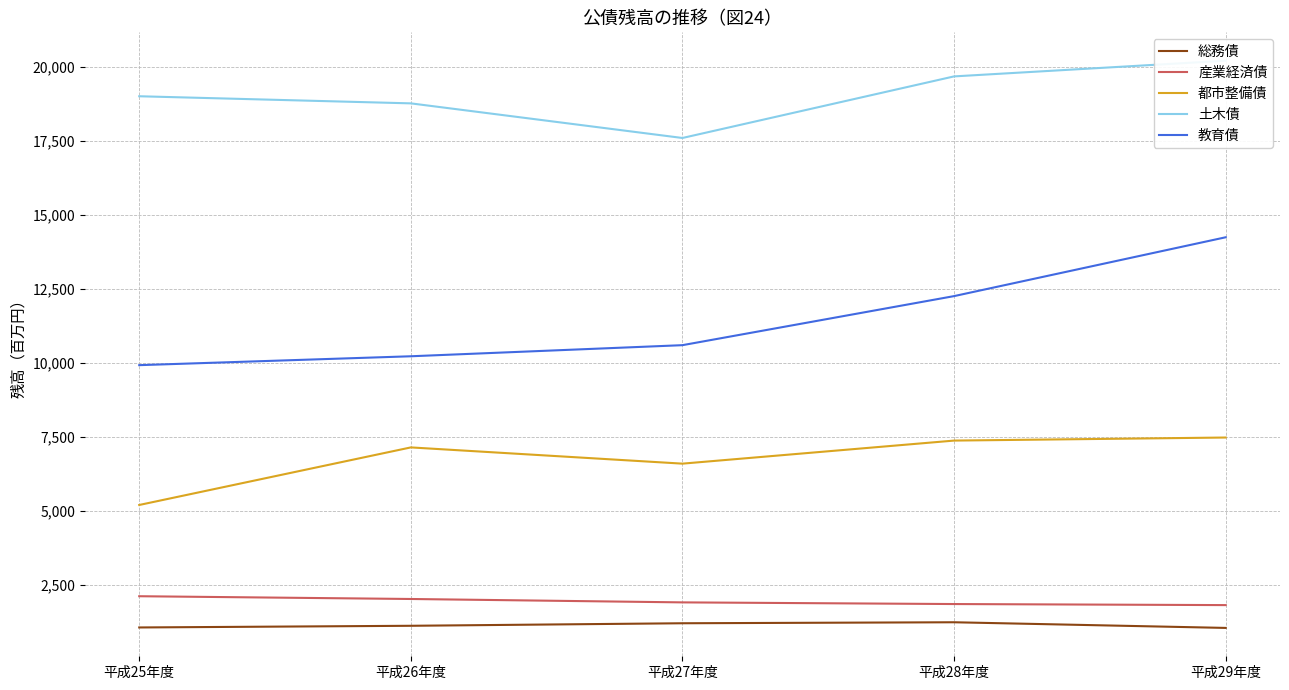

What is the average value of the 都市整備債 series?

6754772